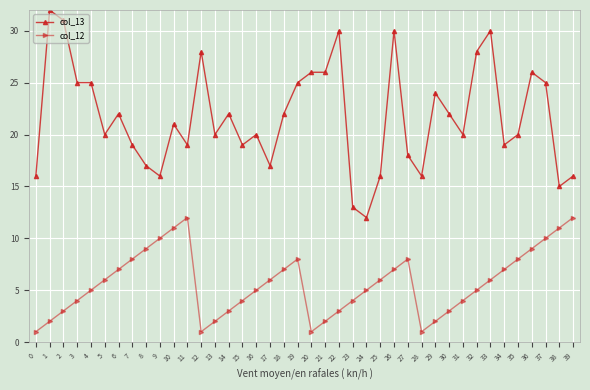

Rank the series by their average value, from lowest to highest.

col_12, col_13